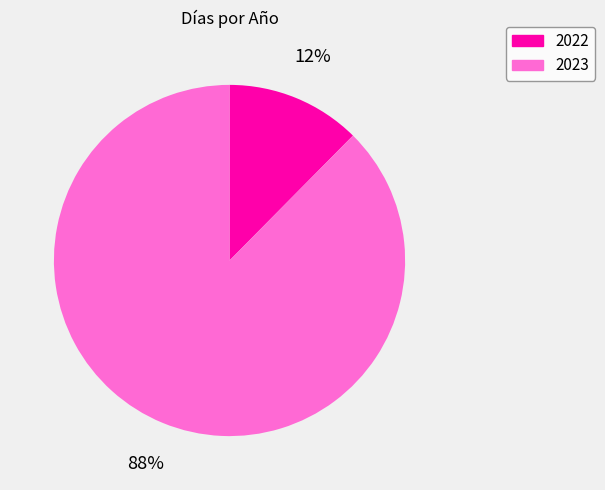

How many segments does this pie chart have?

2